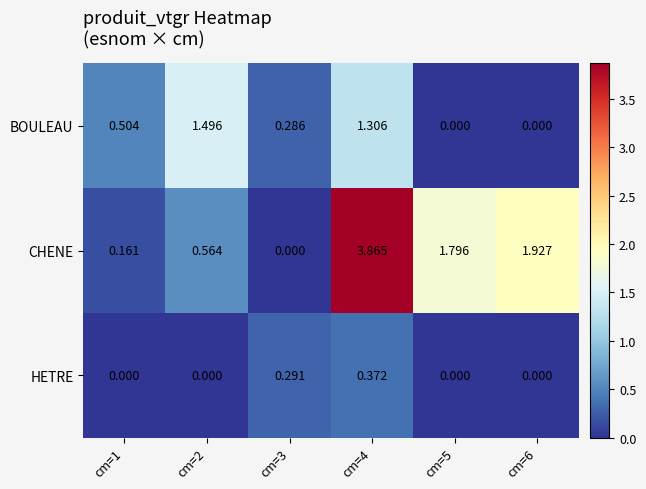

Which series changed the most between cm=2 and cm=3?

BOULEAU